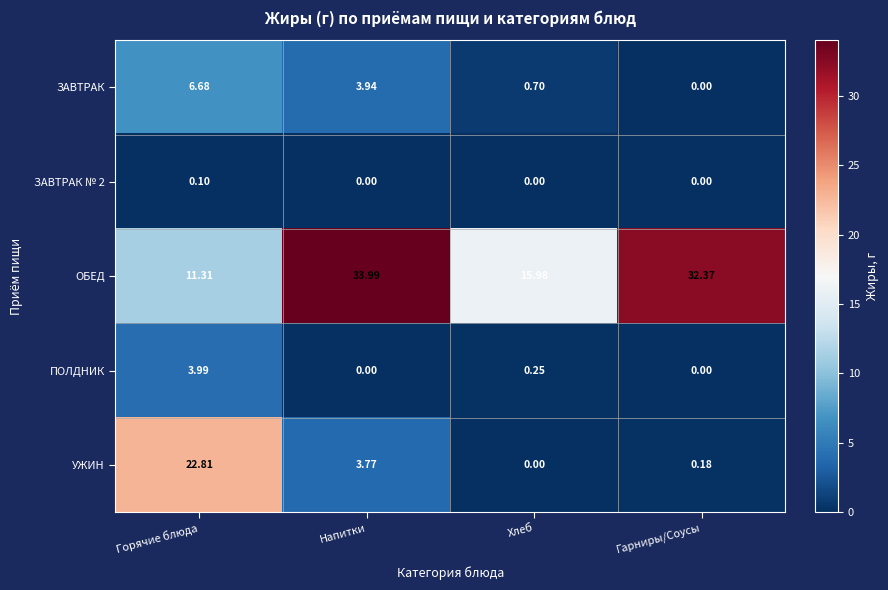

At which category is the sum across all series the highest?

Горячие блюда